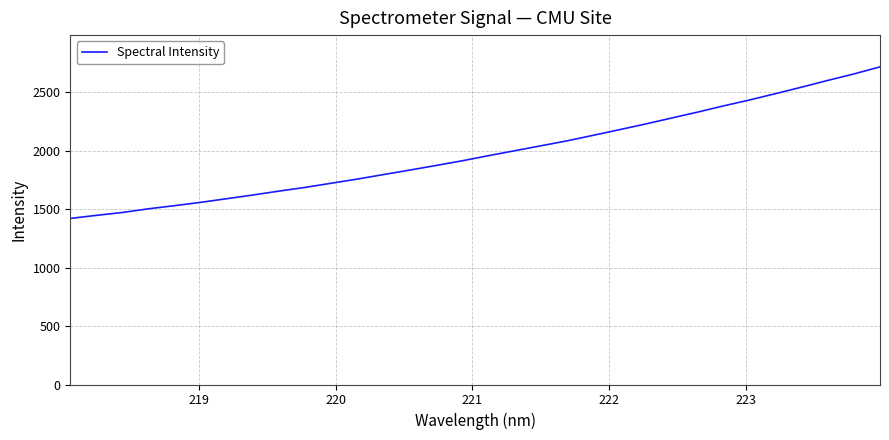

What is the difference between the maximum and minimum values?

1295.6